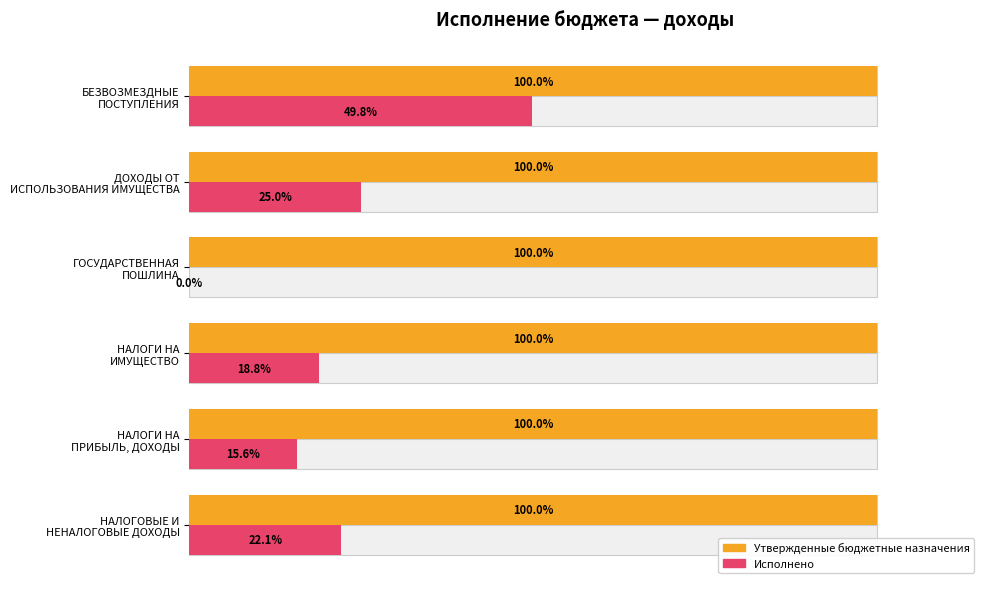

Is the value of Утвержденные бюджетные назначения at 0 greater than the value of Исполнено at 100?

No